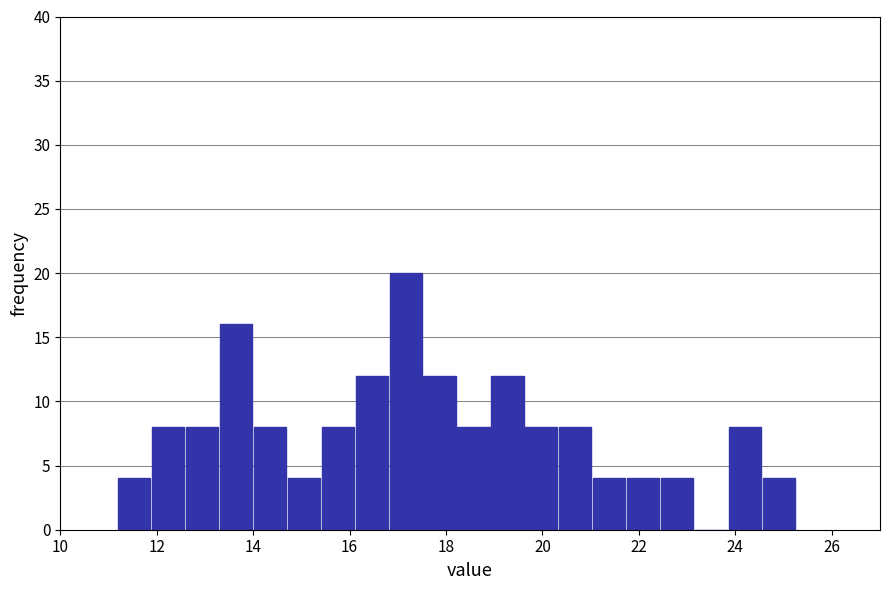

Read against the x-axis, roughly where is the centre of the tallest bar?

17.2